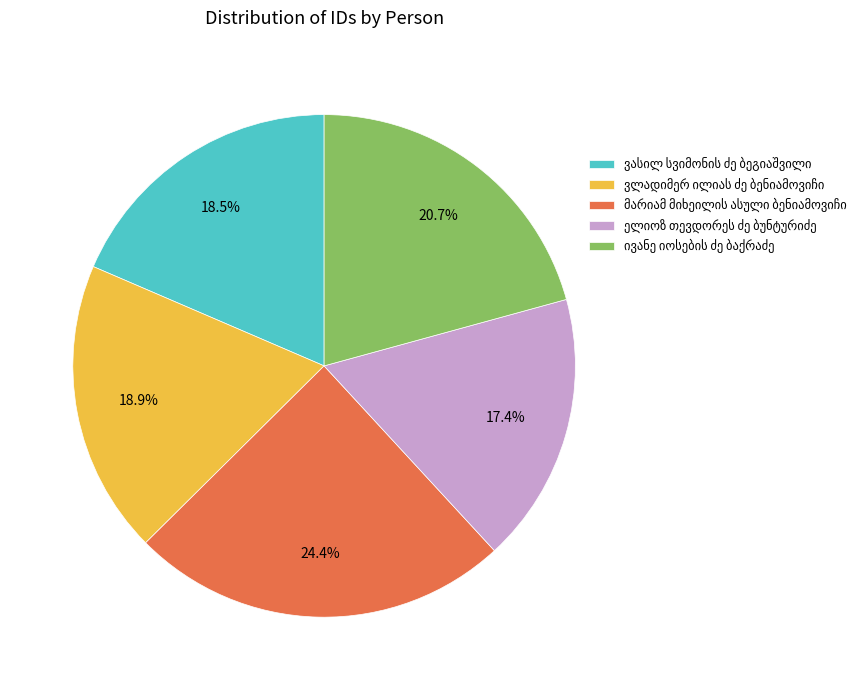

Is there a majority slice in this chart?

No